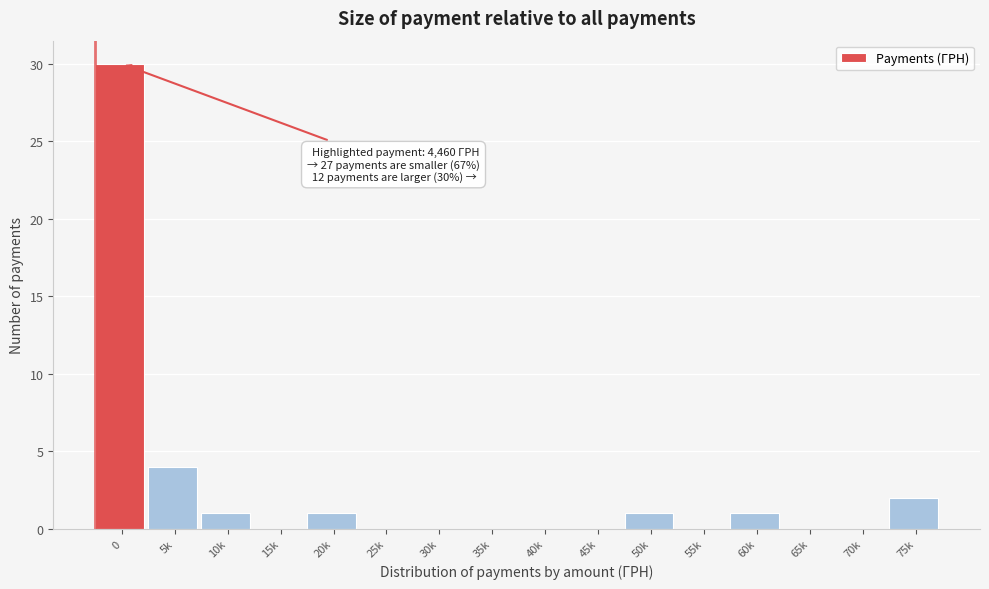

Reading left to right, transcribe all the data shown in this chart.

0=30	5k=4	10k=1	15k=0	20k=1	25k=0	30k=0	35k=0	40k=0	45k=0	50k=1	55k=0	60k=1	65k=0	70k=0	75k=2